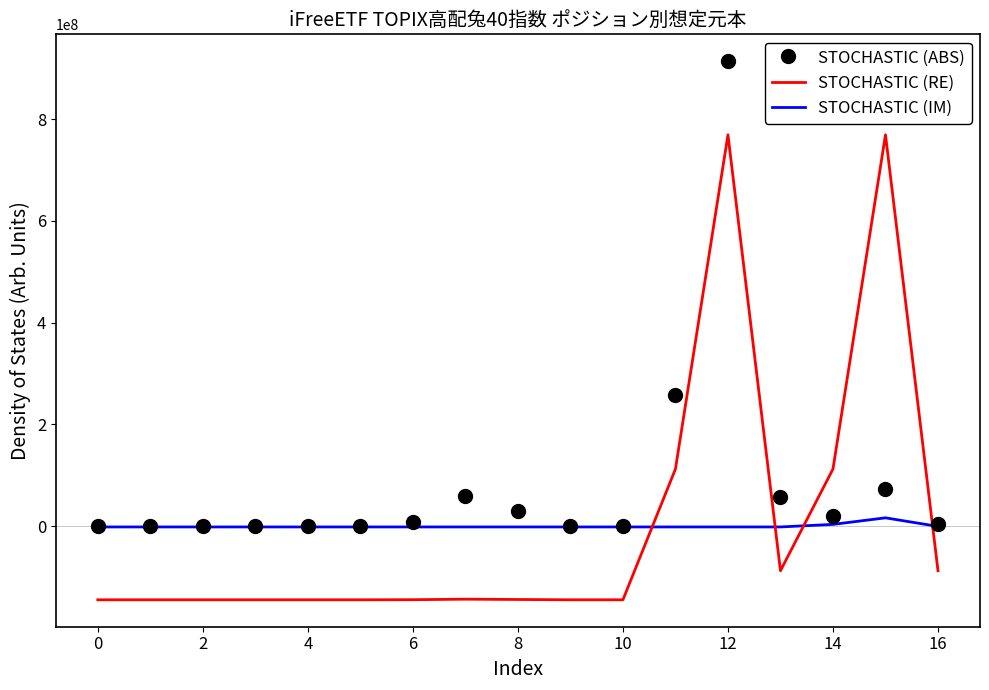

What is the highest value of the STOCHASTIC (ABS) series?

913760000.0